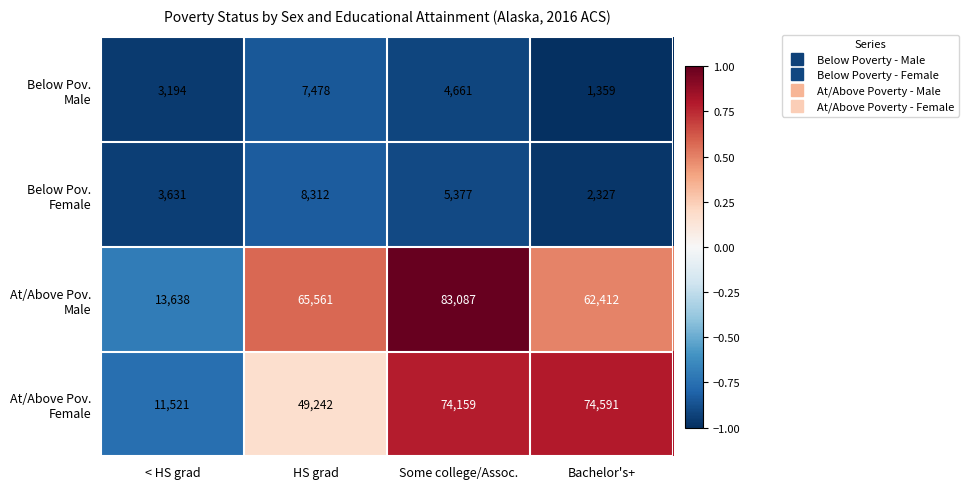

What is the total value across all series at Bachelor's+?

140689